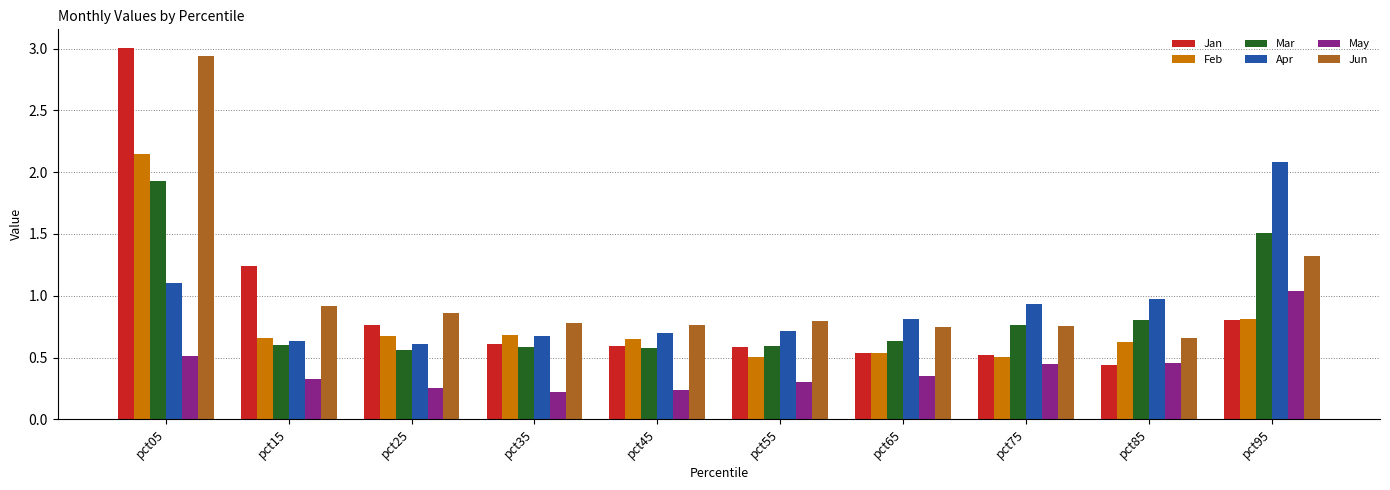

Which series has the widest spread of values?

Jan